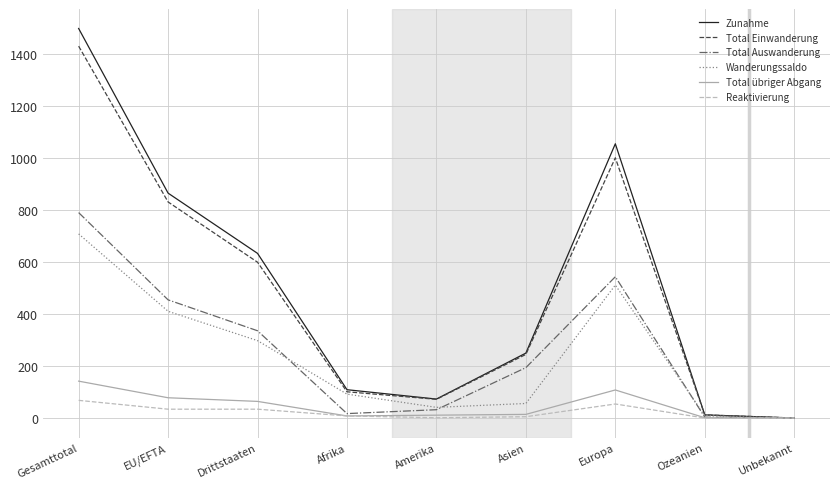

What is the difference between the maximum and second lowest values in the Reaktivierung series?

68